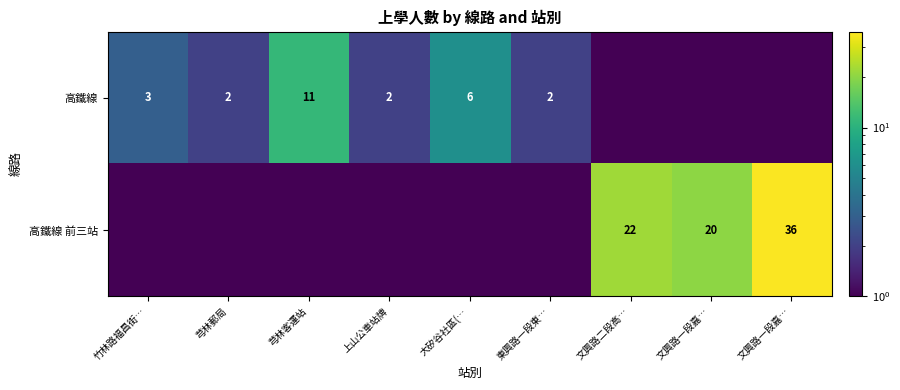

At which label does 高鐵線 first exceed 2?

竹林路福昌街…